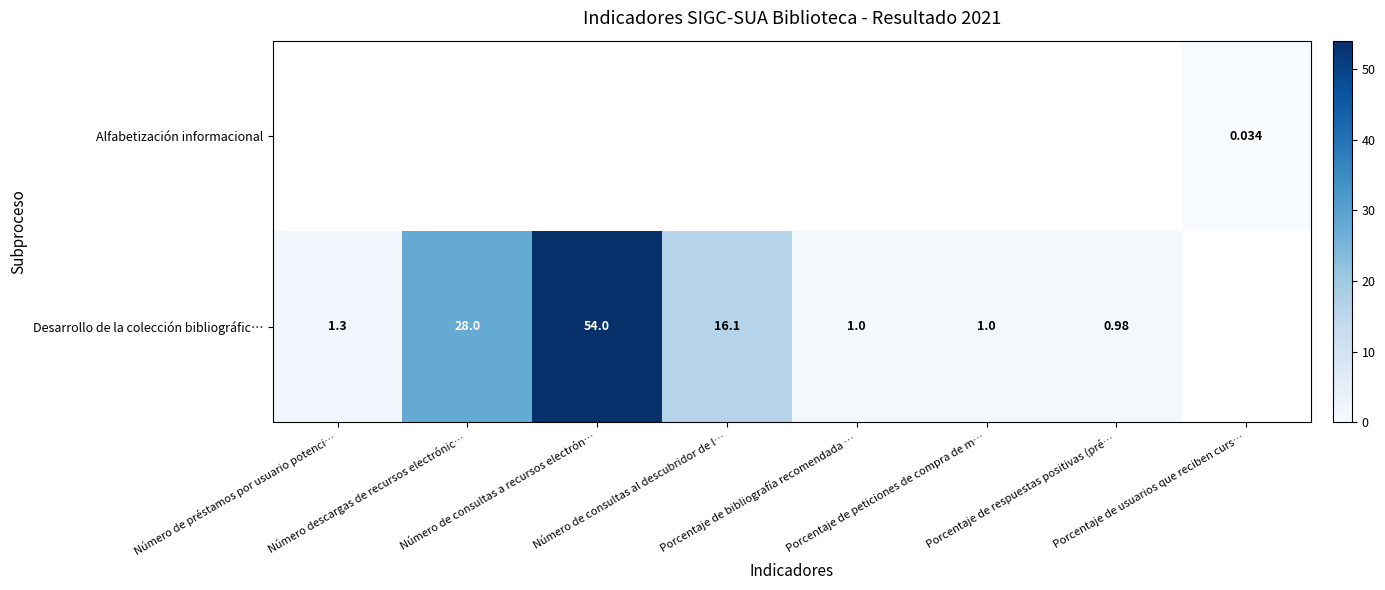

What is the difference between the Desarrollo de la colección bibliográfic… values at Porcentaje de peticiones de compra de m… and Número de préstamos por usuario potenci…?

0.3